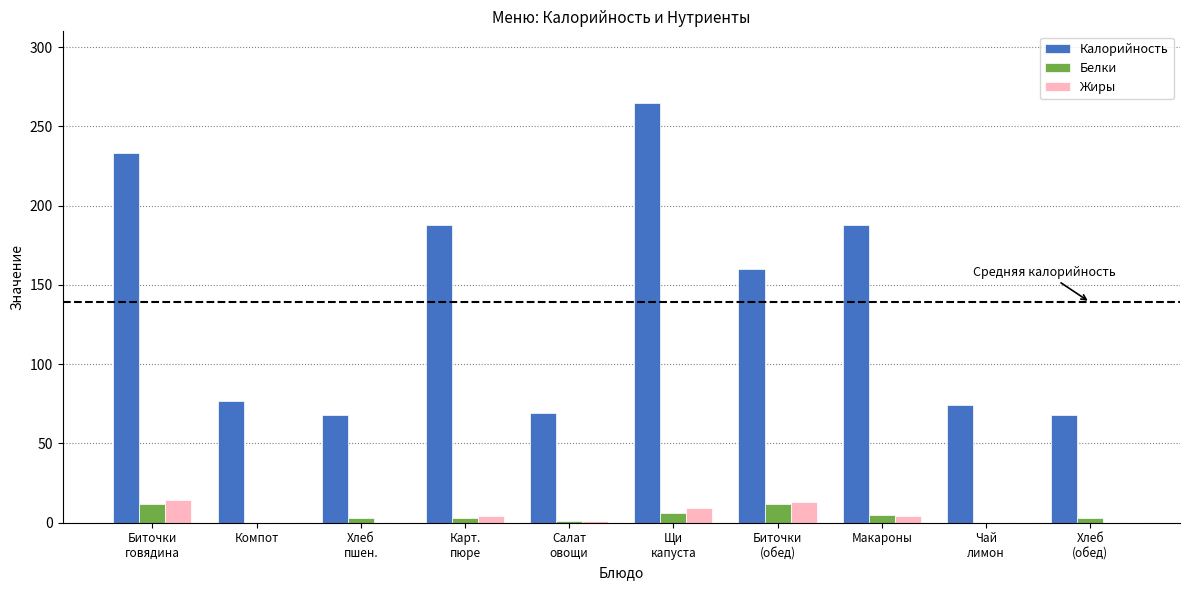

What is the greatest value displayed?

265